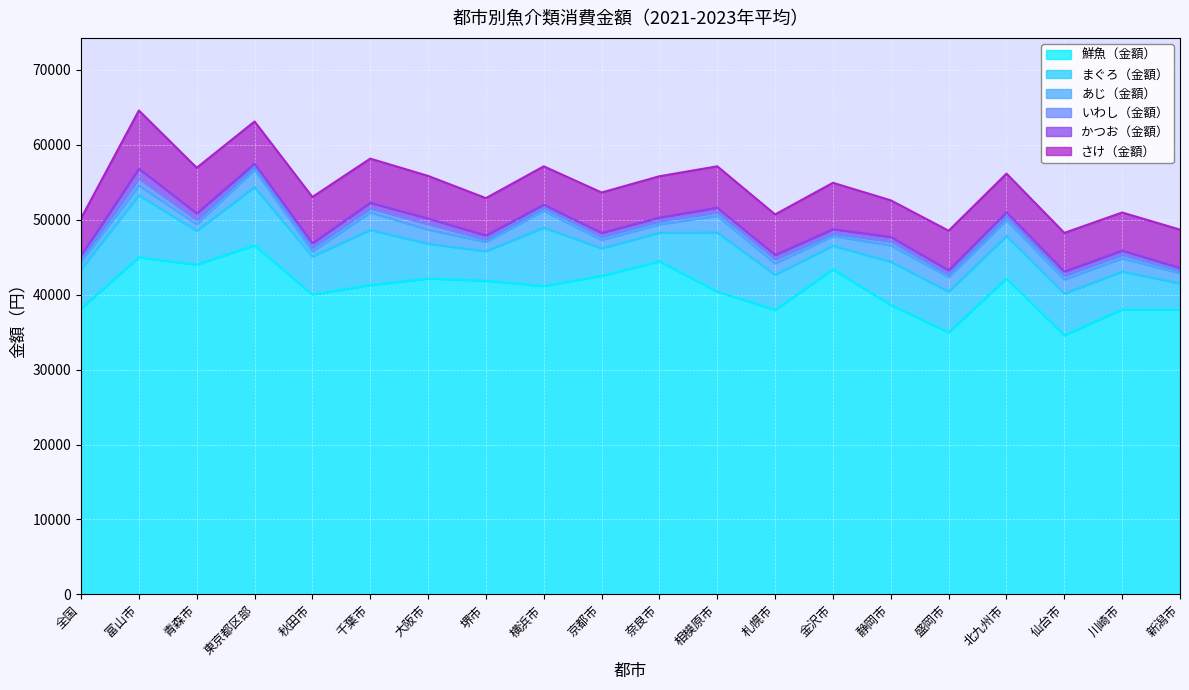

Is it true that さけ（金額） equals 4886 at 静岡市?

True